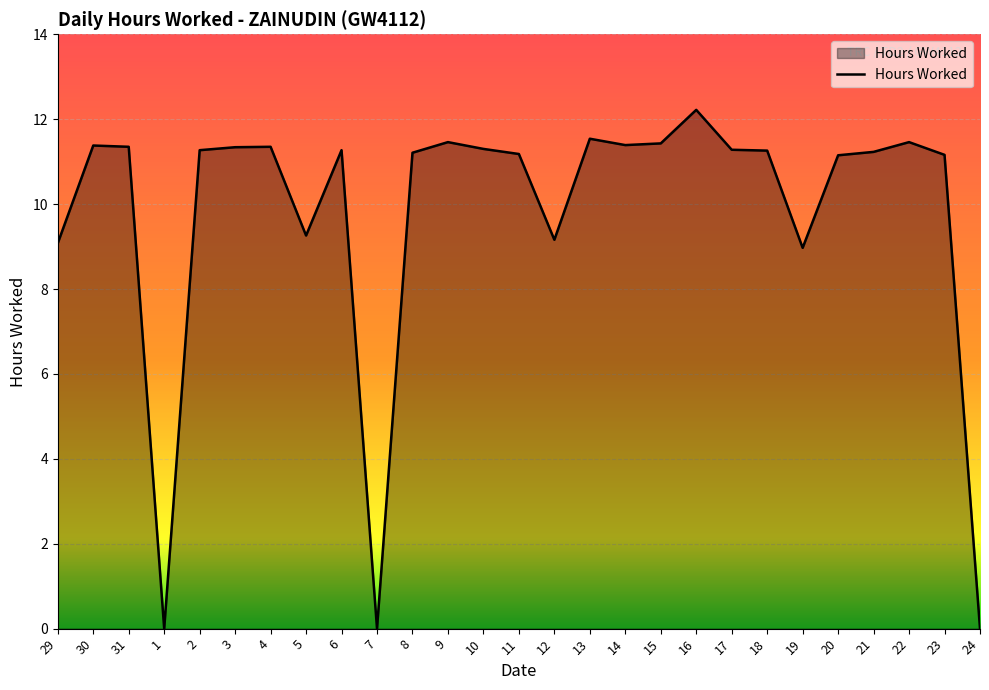

The chart shows a value of 11.3 at 4. True or false?

True